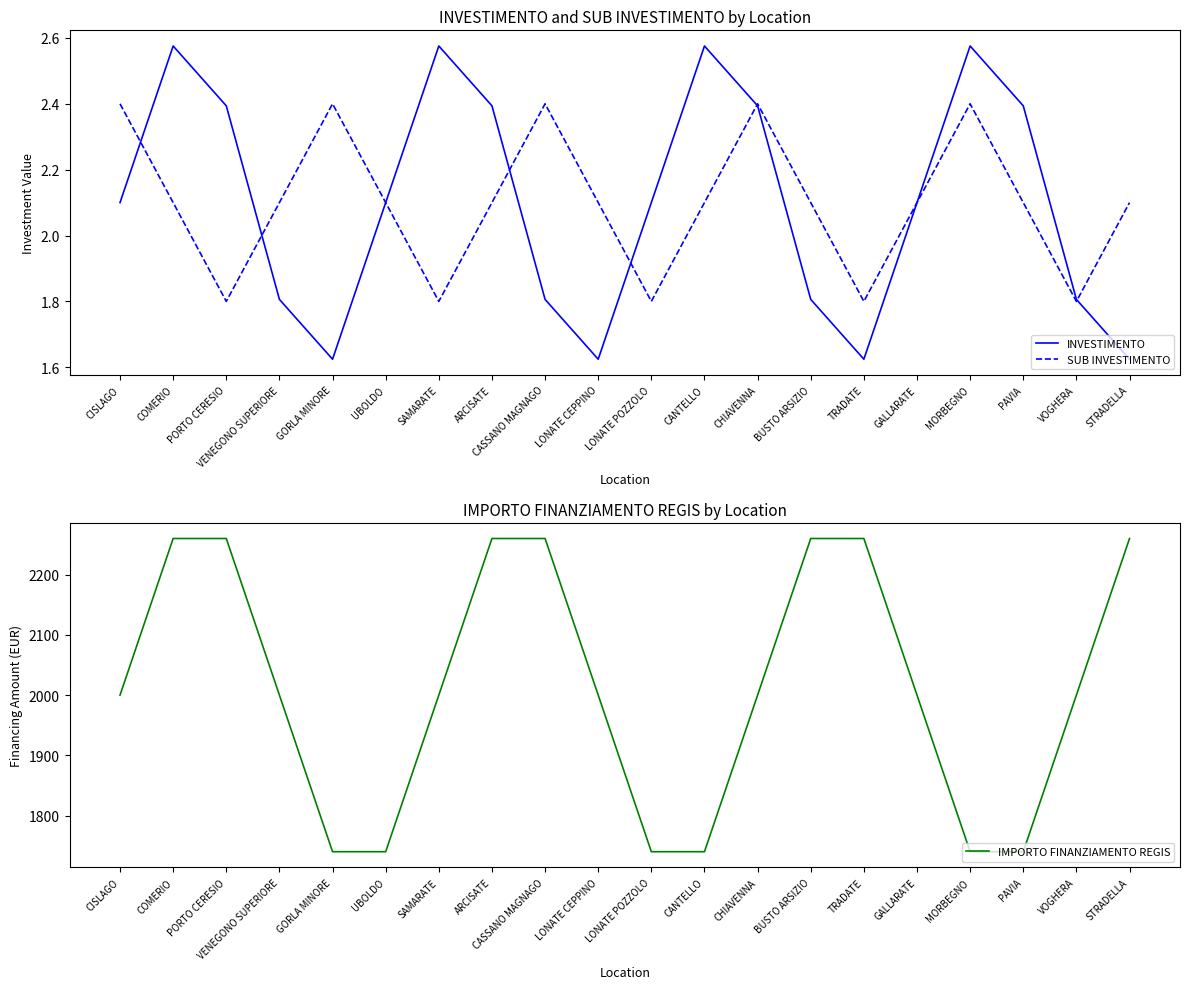

What is the sum of all INVESTIMENTO values?

42.0